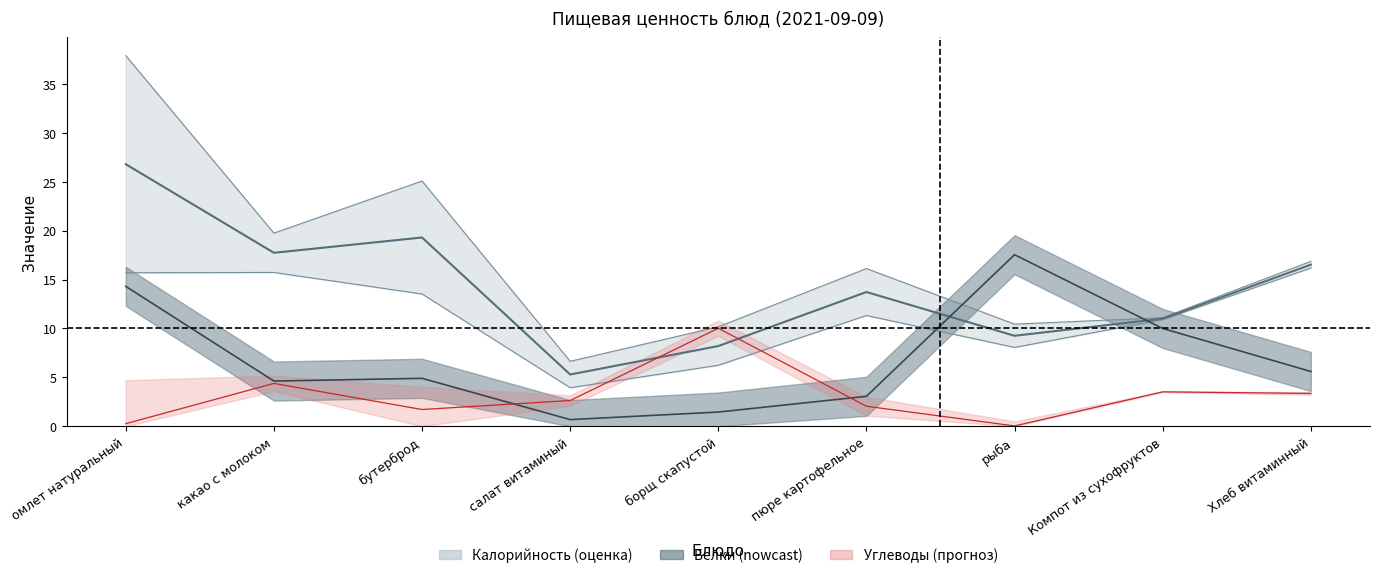

Rank the categories by value from highest to lowest.

омлет натуральный, бутерброд, какао с молоком, Хлеб витаминный, пюре картофельное, Компот из сухофруктов, рыба, борщ скапустой, салат витаминый